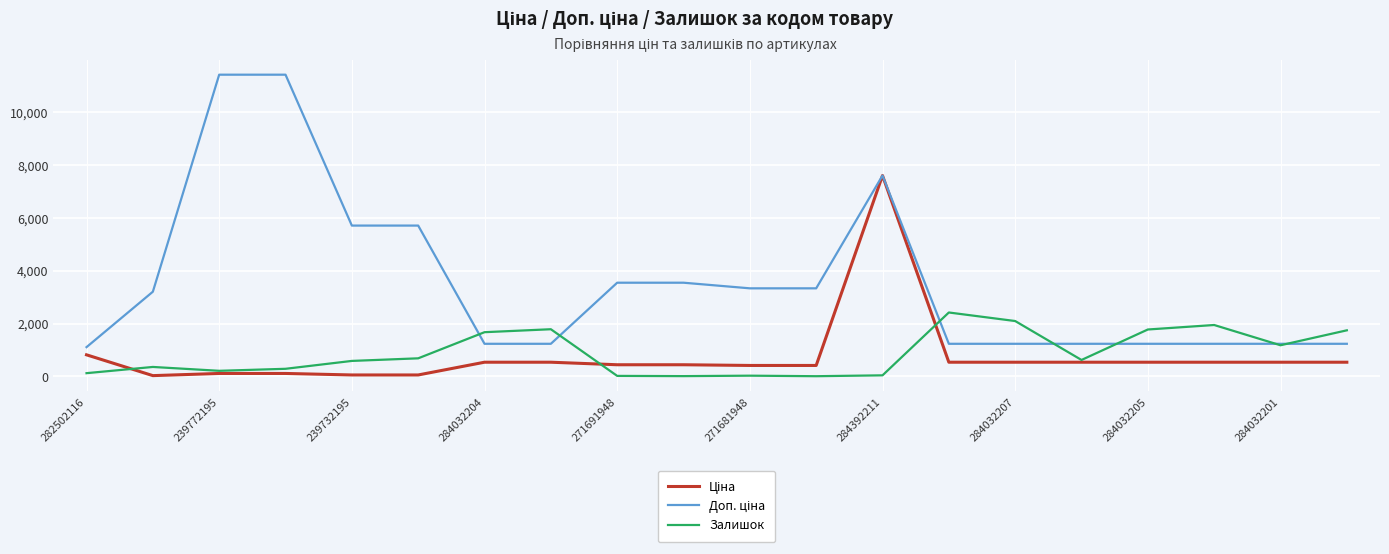

True or false: Залишок has more than 2 interior local peaks.

True